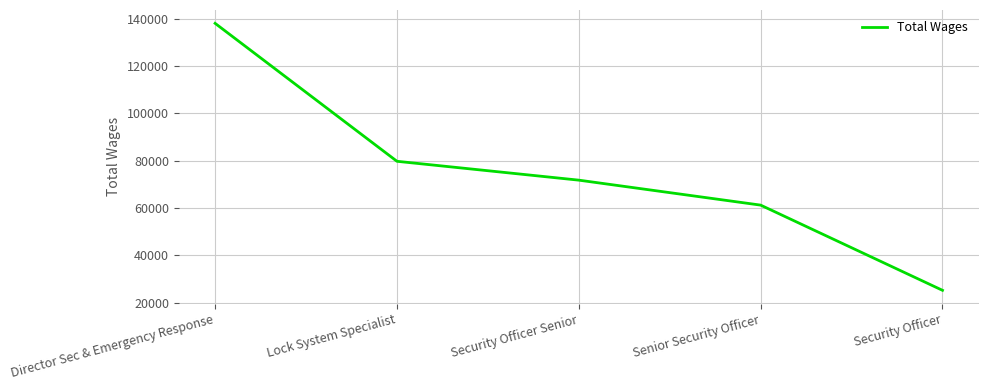

Reading left to right, transcribe all the data shown in this chart.

138072	79758	71786	61229	25217